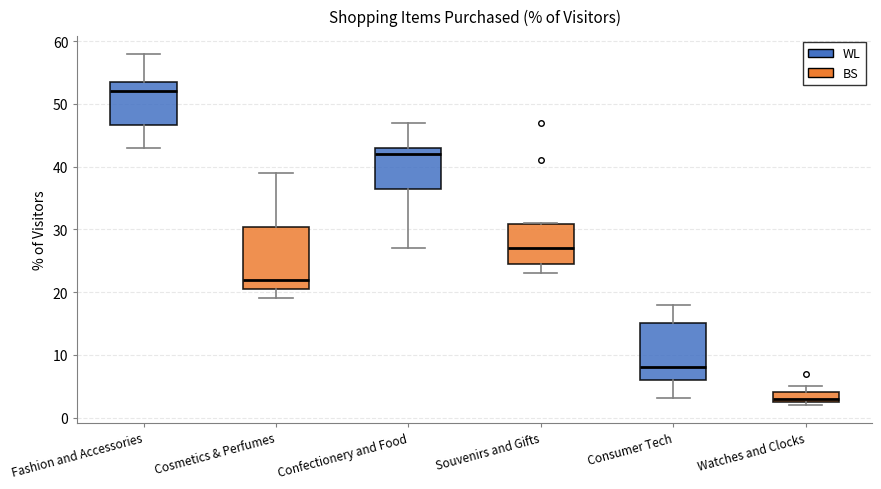

Where is the upper edge of the box for Cosmetics & Perfumes on the y-axis? The values are not printed on the chart, so give them approximately, as read against the axis.

30